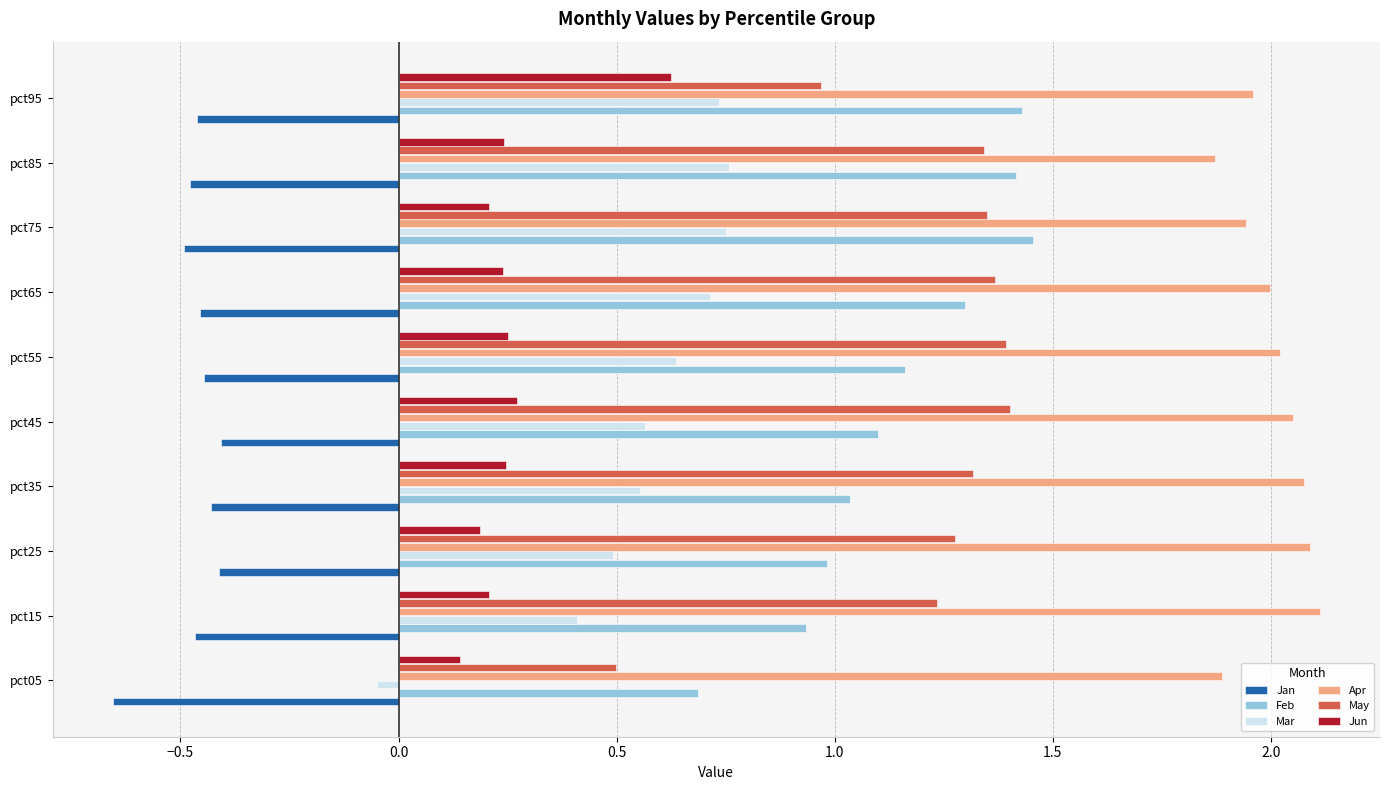

How many data points in Mar are less than 0?

1